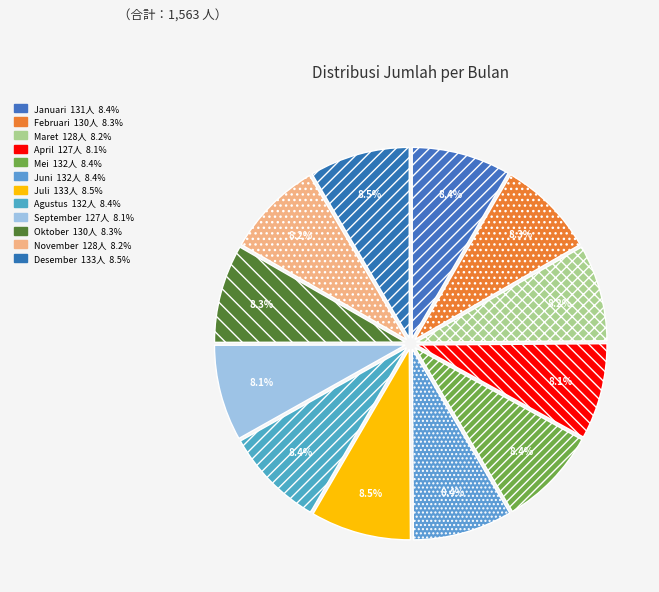

How many slices are in this pie chart?

12